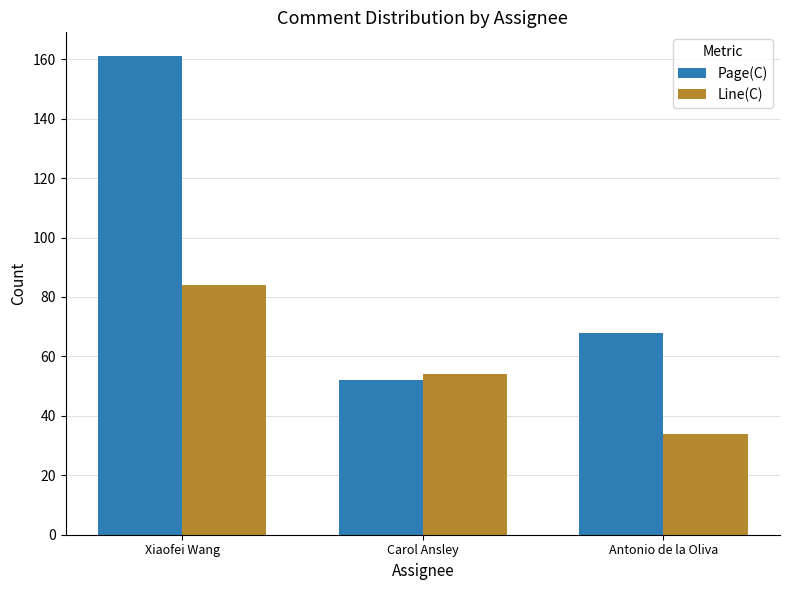

True or false: Page(C) has a value of 161 at Xiaofei Wang.

True